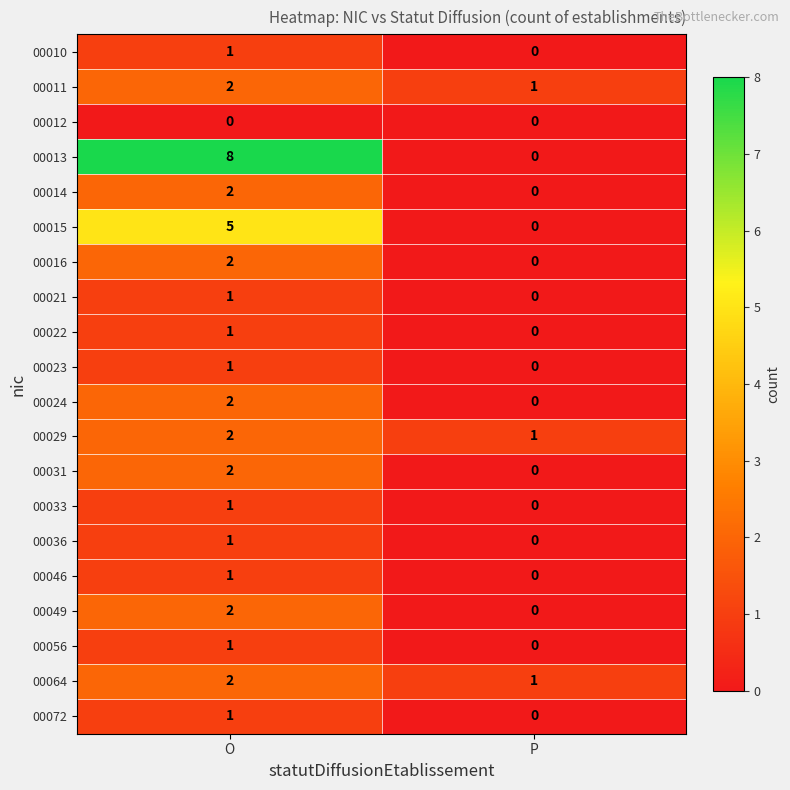

At which category is the sum across all series the highest?

O